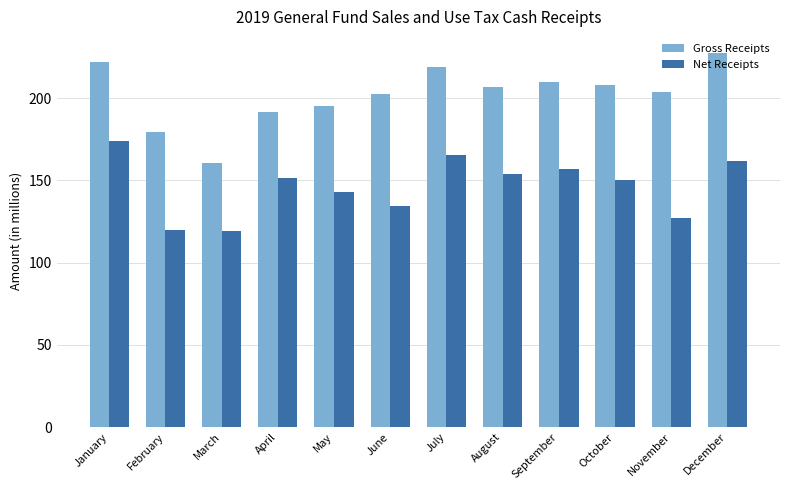

Rank the series by their maximum value, from lowest to highest.

Net Receipts, Gross Receipts